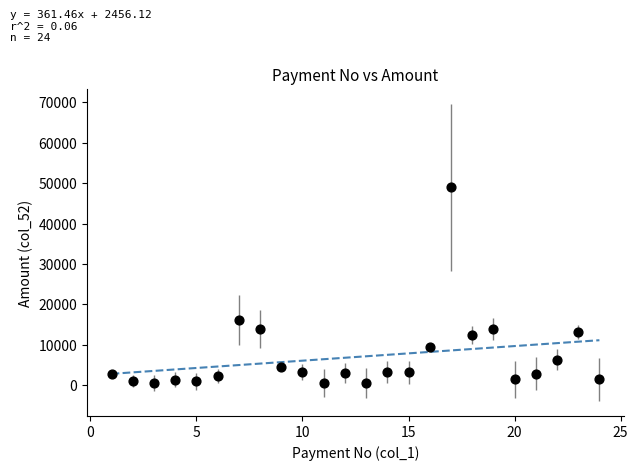

What Y value in the scatter plot is closest to 24732?

16159.0